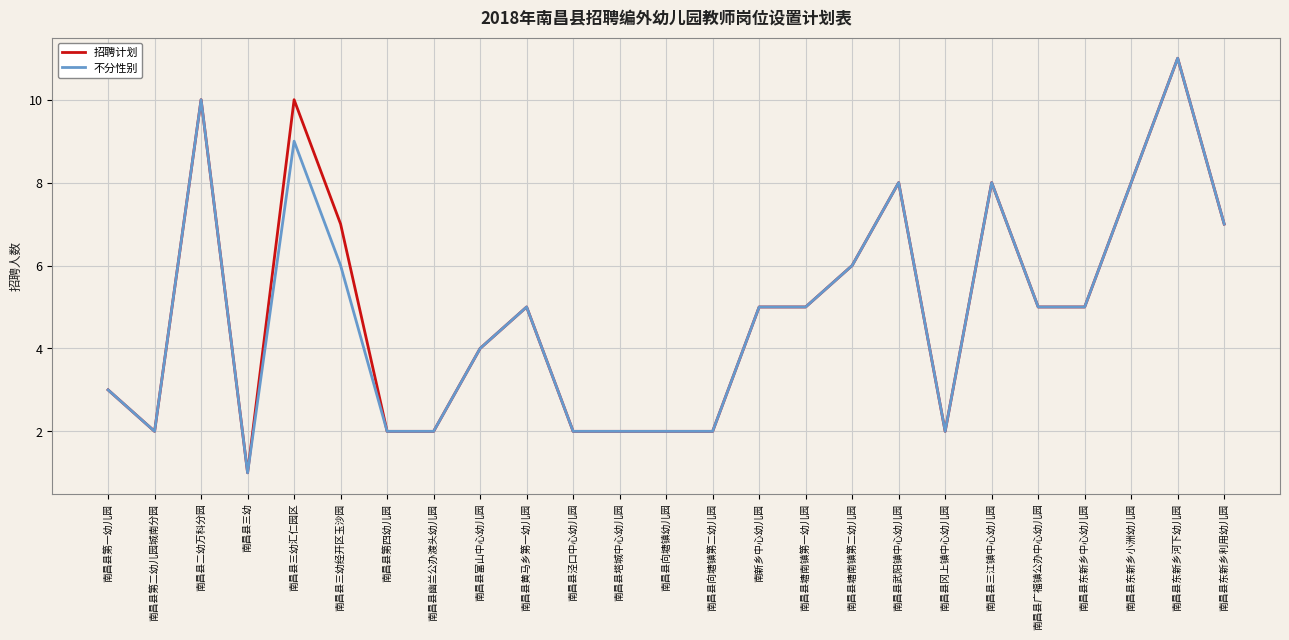

Which category has the highest value across all series?

南昌县东新乡河下幼儿园